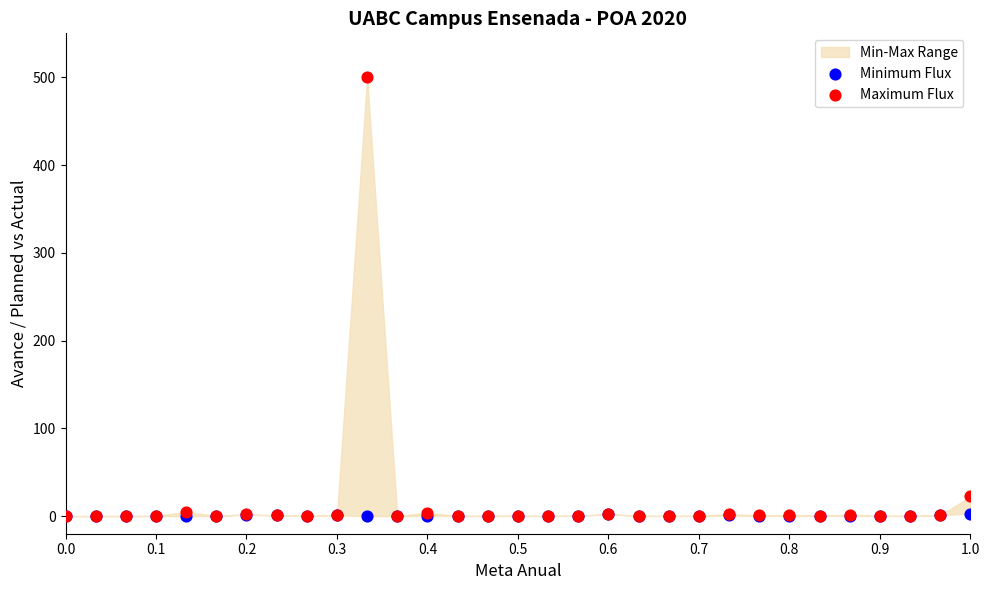

Across all series, what Y value is closest to 250?

22.4